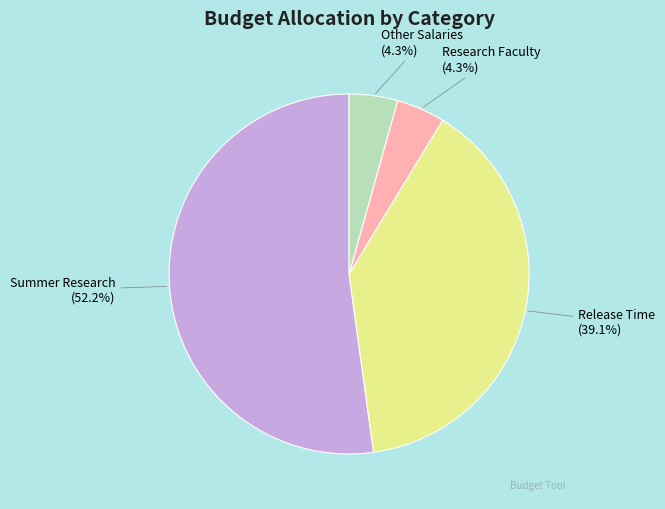

Is Summer Research the majority of the pie?

Yes